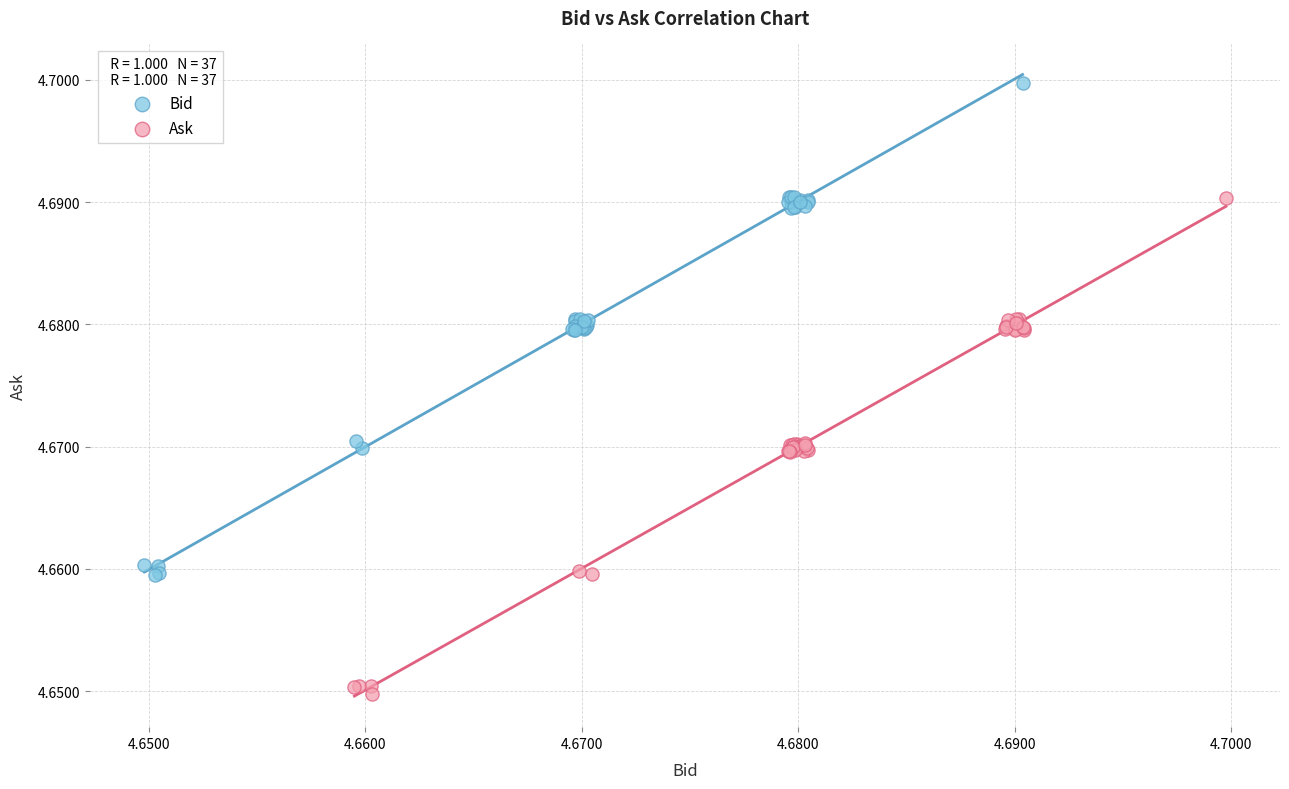

What are all the series names shown in the legend?

Bid, Ask